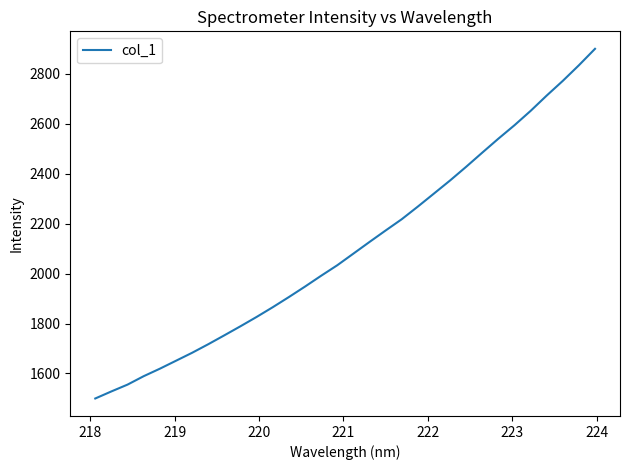

Count the number of values greater than 2079.

16